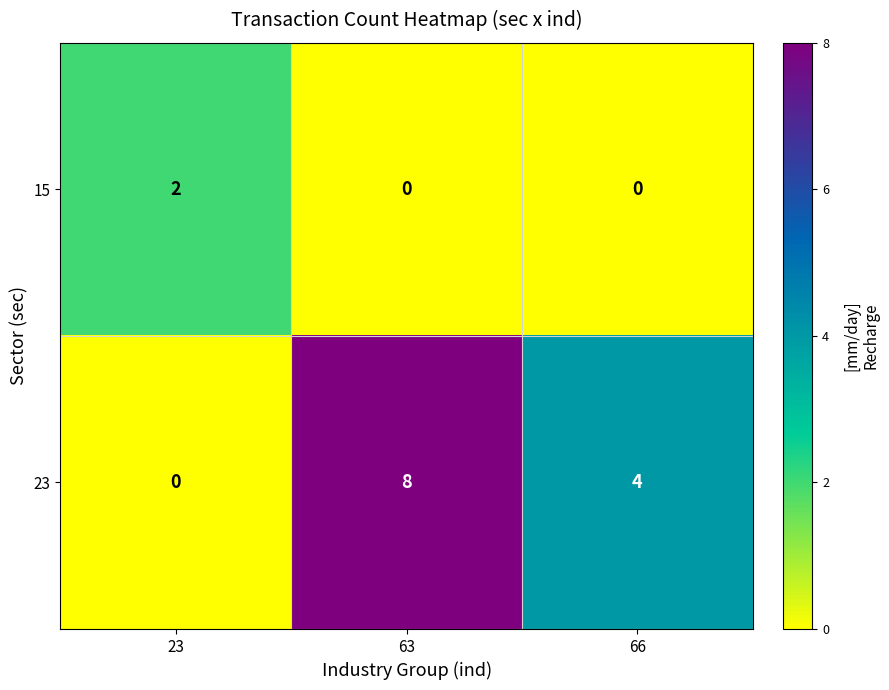

List the series in order of their overall mean, lowest first.

15, 23